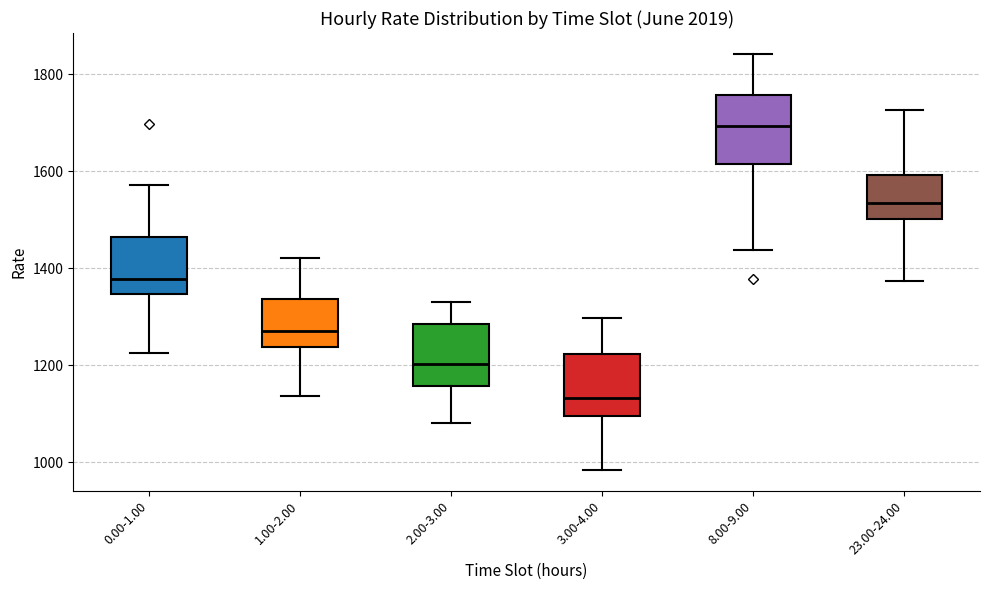

Reading left to right, transcribe this box plot: for each box, give where its median line is, the range the box spans, and where its two whiskers end, as read against the y-axis. The values are not printed on the chart, so give them approximately, as read against the axis.

0.00-1.00: median 1380, box 1340 to 1460, whiskers 1220 to 1580
1.00-2.00: median 1260, box 1240 to 1340, whiskers 1140 to 1420
2.00-3.00: median 1200, box 1160 to 1280, whiskers 1080 to 1340
3.00-4.00: median 1140, box 1100 to 1220, whiskers 980 to 1300
8.00-9.00: median 1700, box 1620 to 1760, whiskers 1440 to 1840
23.00-24.00: median 1540, box 1500 to 1600, whiskers 1380 to 1720